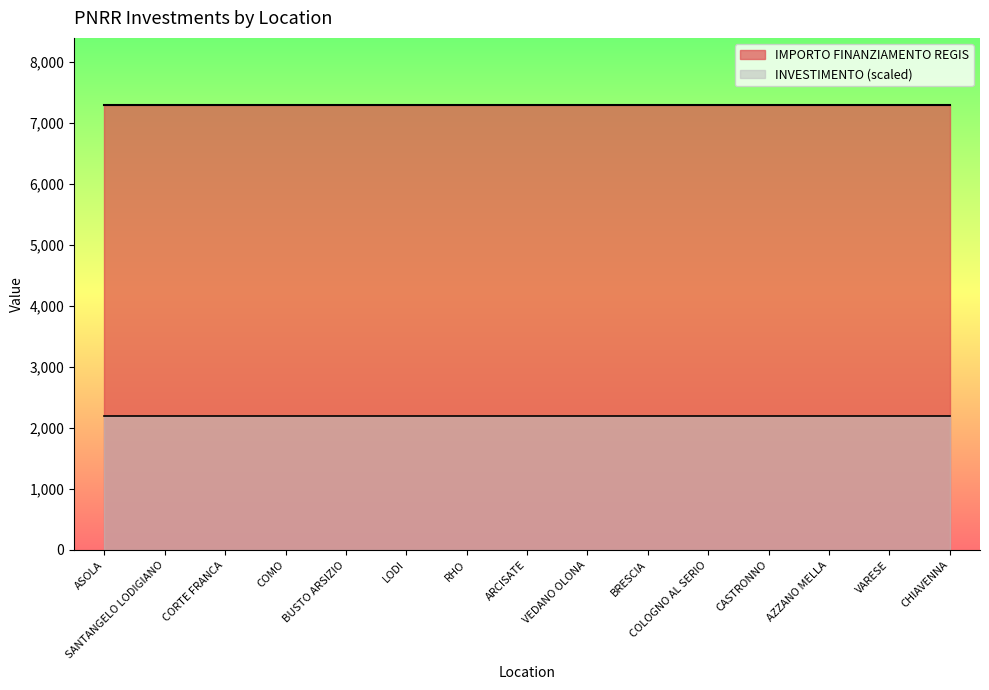

True or false: IMPORTO FINANZIAMENTO REGIS and INVESTIMENTO (scaled) cross at least once.

False